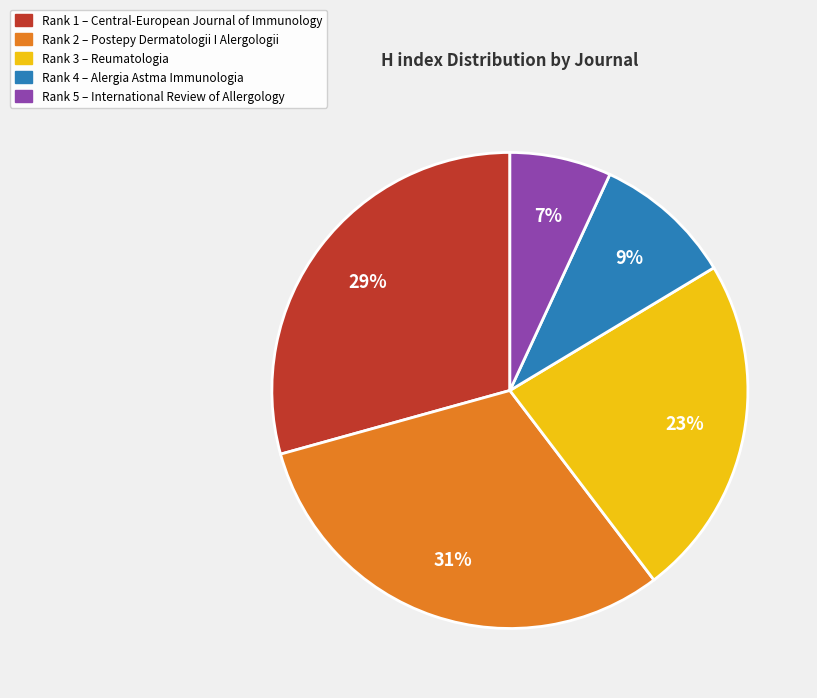

To the nearest percent, what is the difference between the largest and smallest slice percentages?

24%